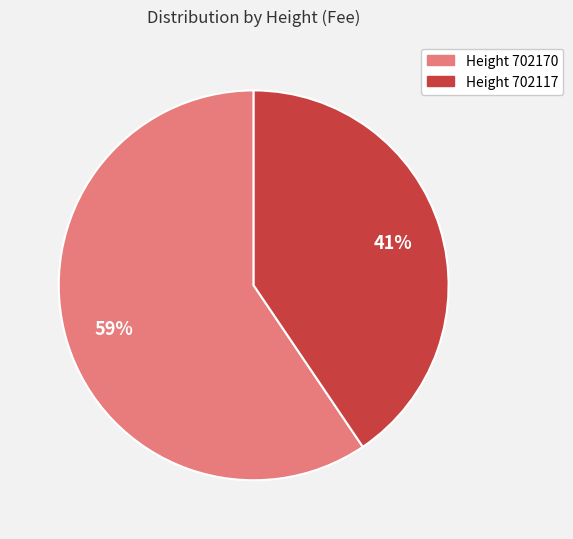

To the nearest percent, what is the average slice percentage?

50%